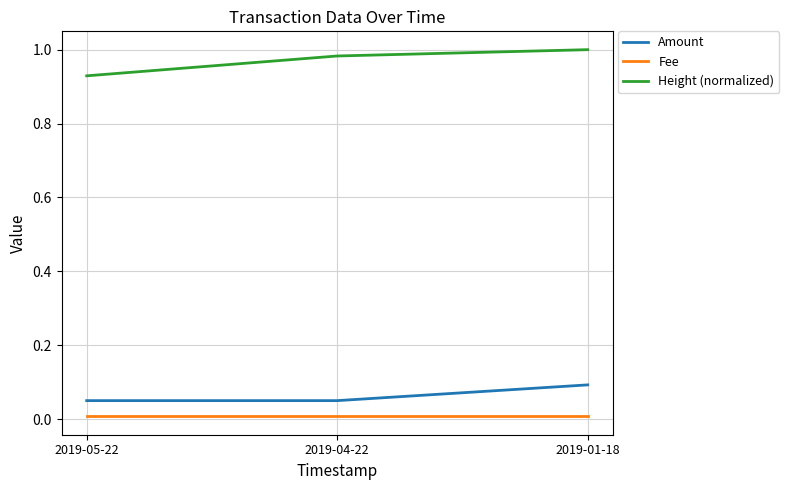

Rank the series by their maximum value, from lowest to highest.

Fee, Amount, Height (normalized)